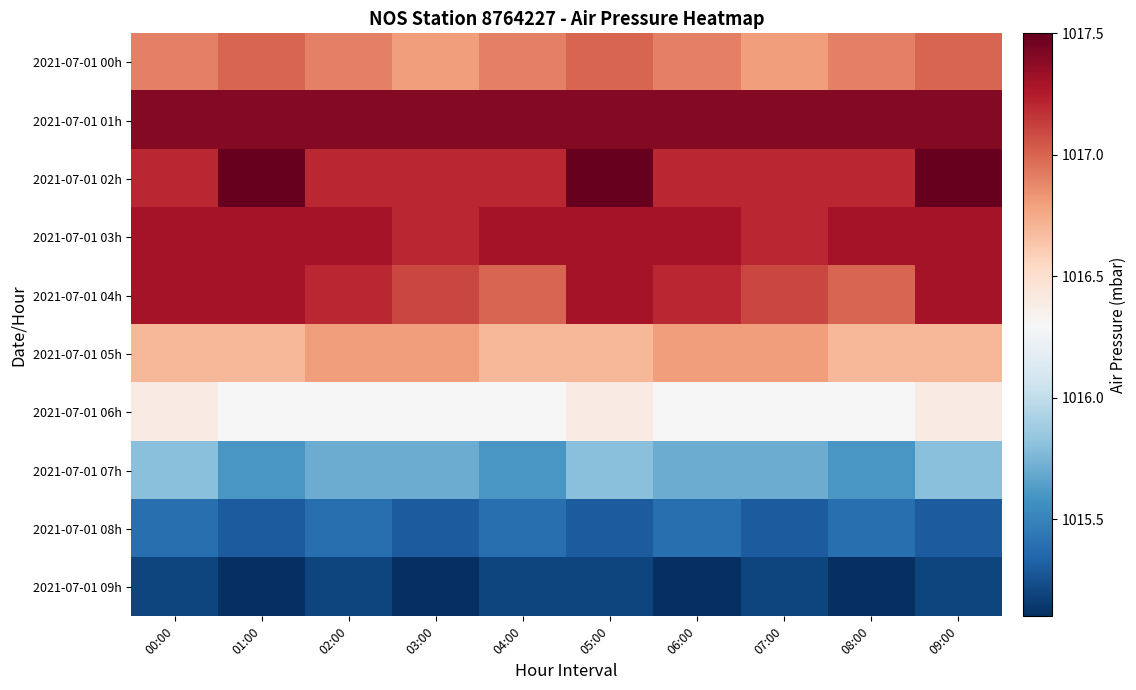

At which category is the sum across all series the highest?

05:00